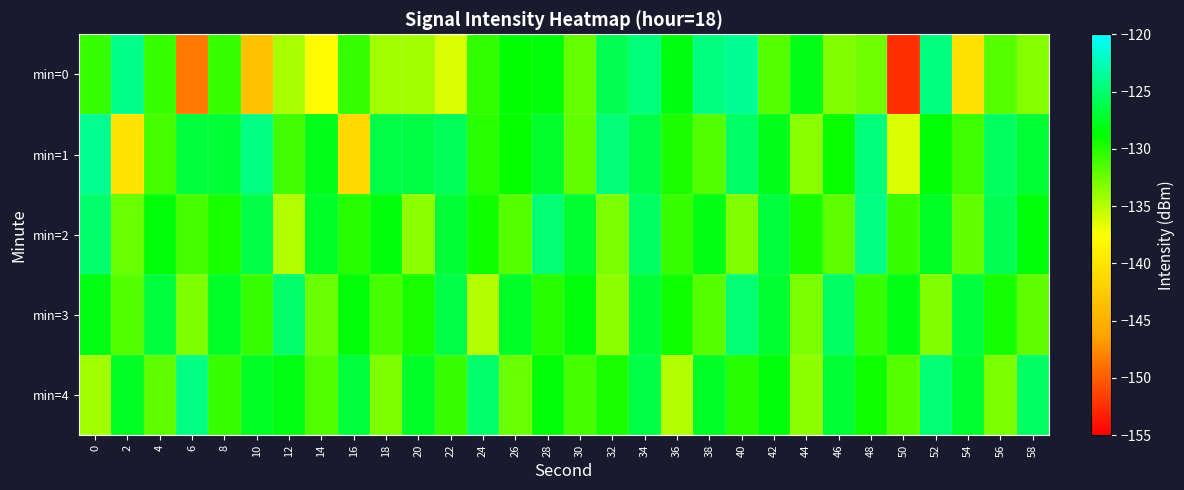

What is the difference between the highest and lowest values at 38?

7.2